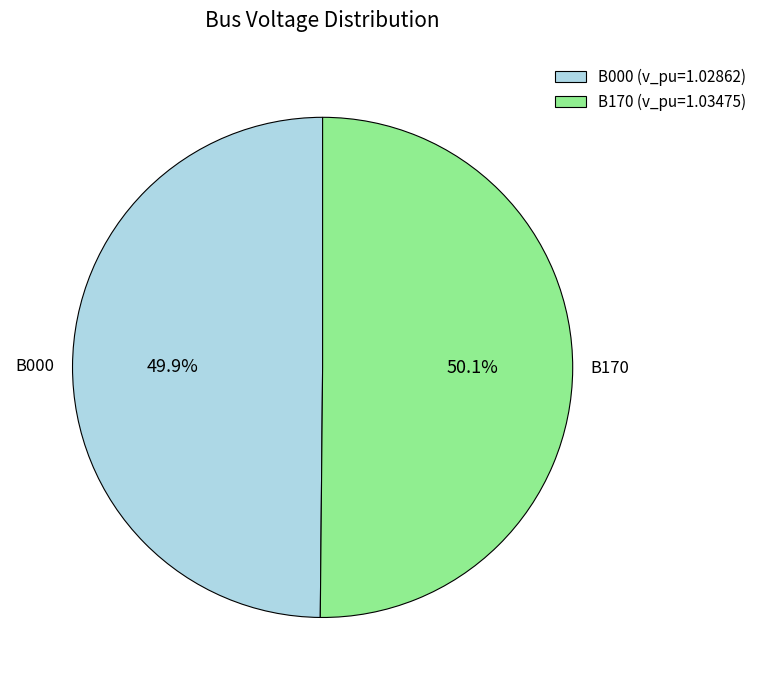

How much of the chart is everything except B170?

49.9%